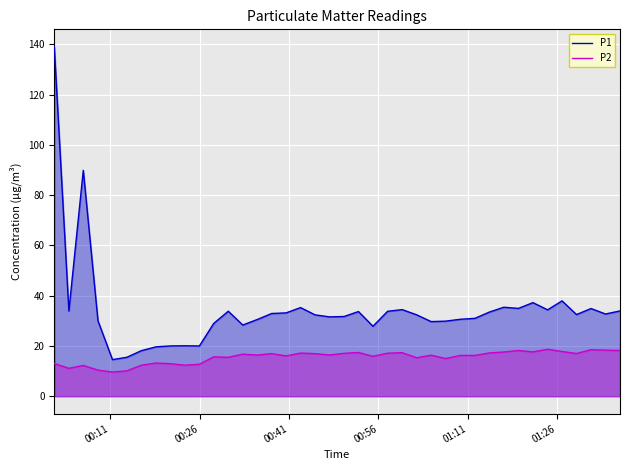

Which series has the largest total across all categories?

P1